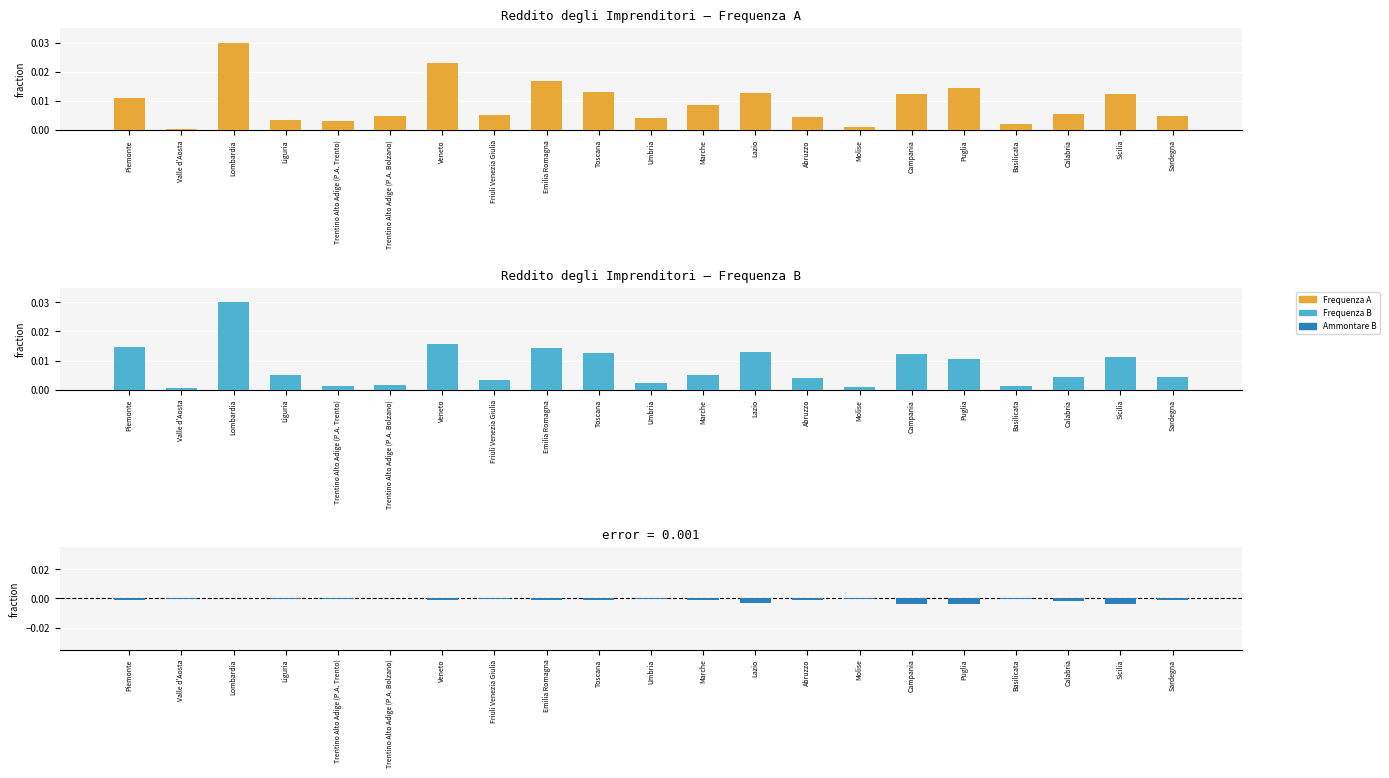

What position from the left is Basilicata?

18